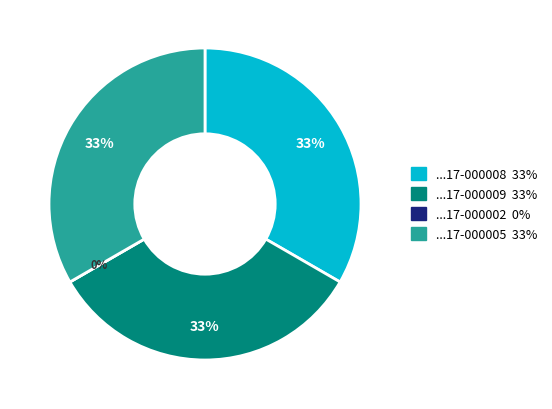

The 0000916480-17-000009 slice represents 44% of the pie. True or false?

False